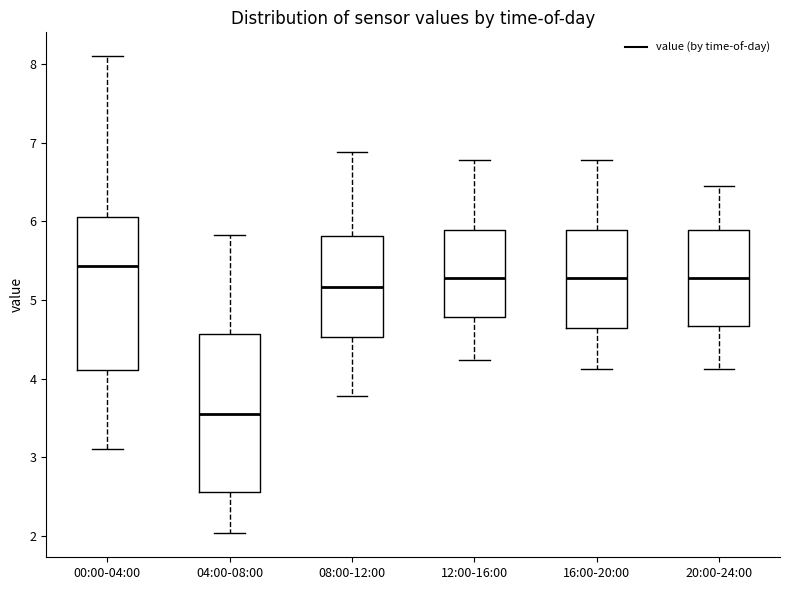

Which box has the lowest median line?

04:00-08:00